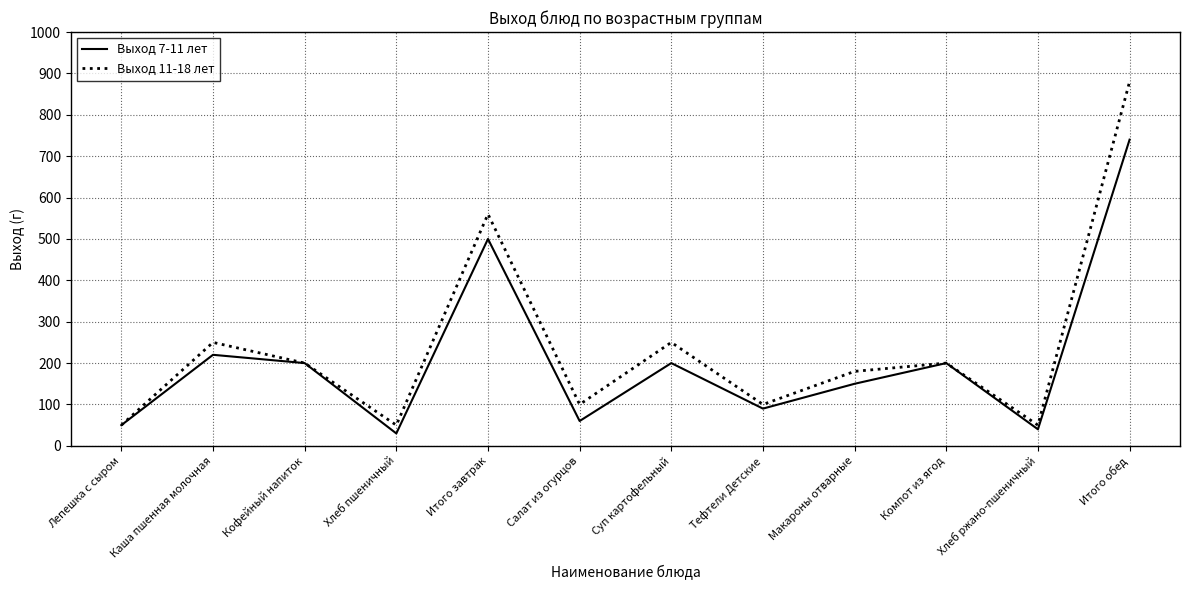

How many categories are shown in the chart?

12